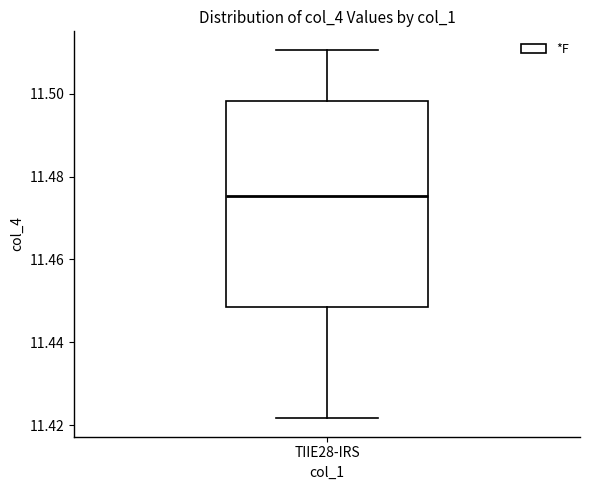

Transcribe this box plot: give where the median line is, the range the box spans, and where the two whiskers end, as read against the y-axis. The values are not printed on the chart, so give them approximately, as read against the axis.

median 11.476, box 11.448 to 11.498, whiskers 11.422 to 11.510